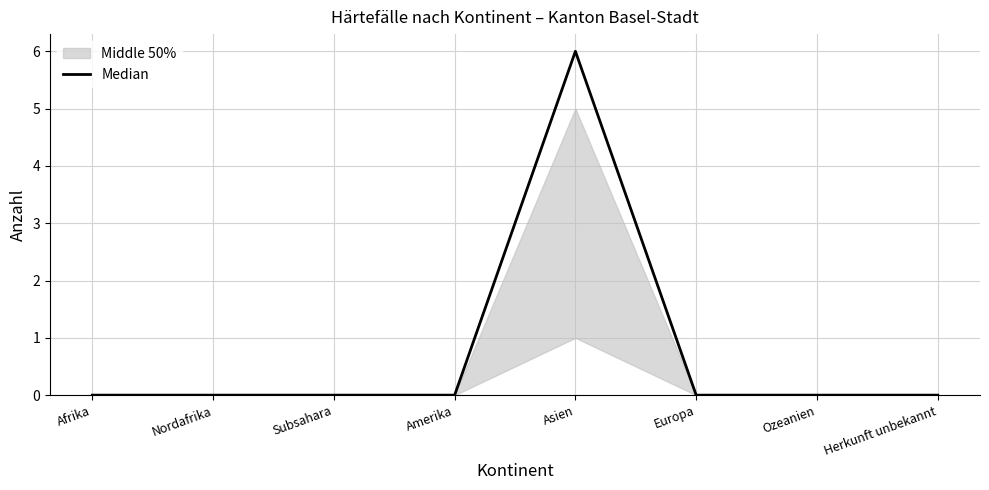

True or false: there are more than 0 points higher than both neighbors.

True